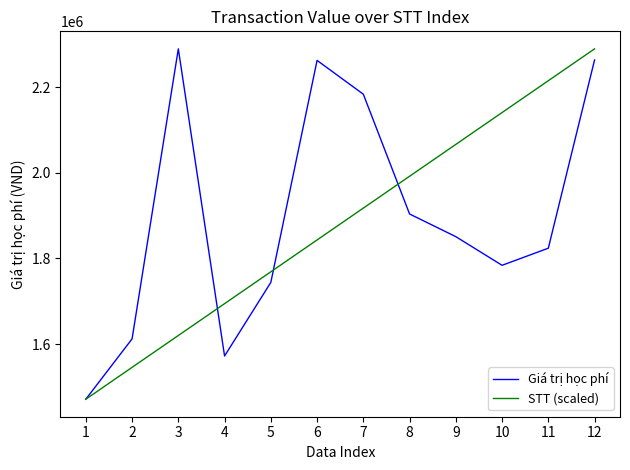

What is the smallest value displayed?

1471000.0